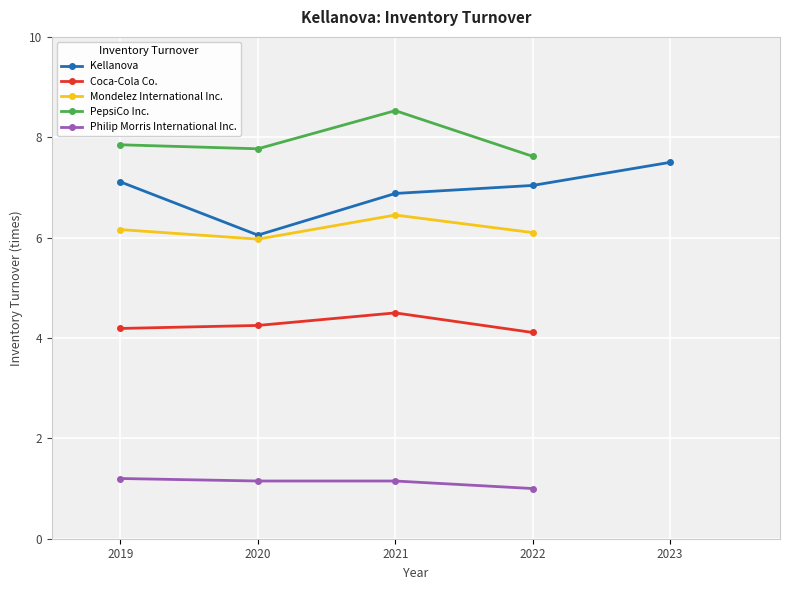

Is the value of Coca-Cola Co. at 2022 greater than the value of Mondelez International Inc. at 2021?

No